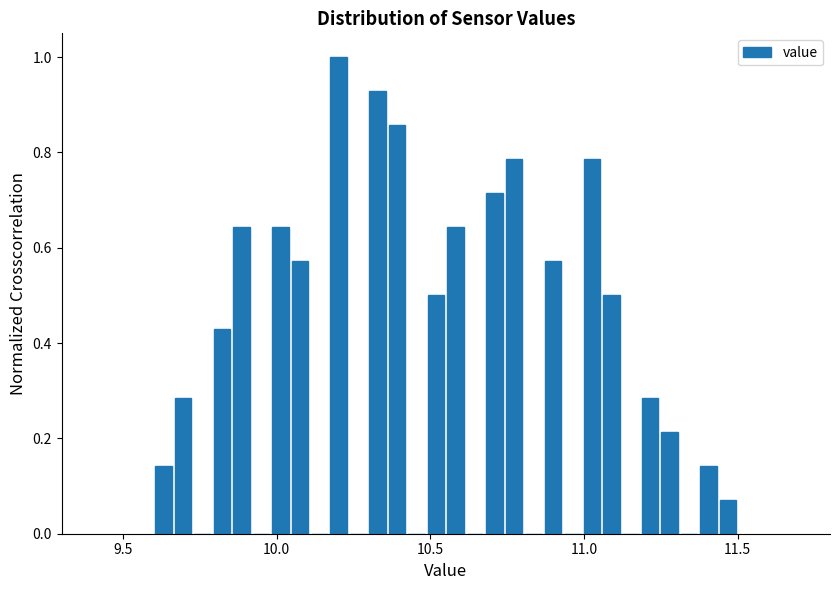

Around what value on the x-axis is the tallest bar? Give the approximate position of its centre, as read against the axis.

10.20